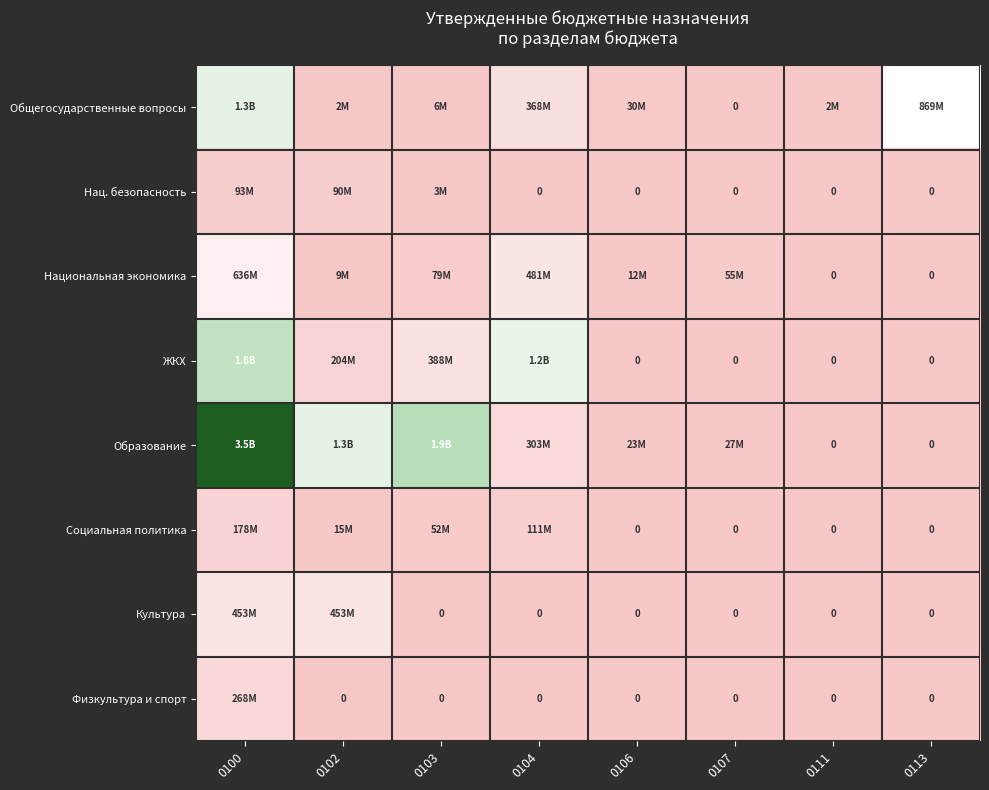

How many data points in Нац. безопасность are above 0?

3